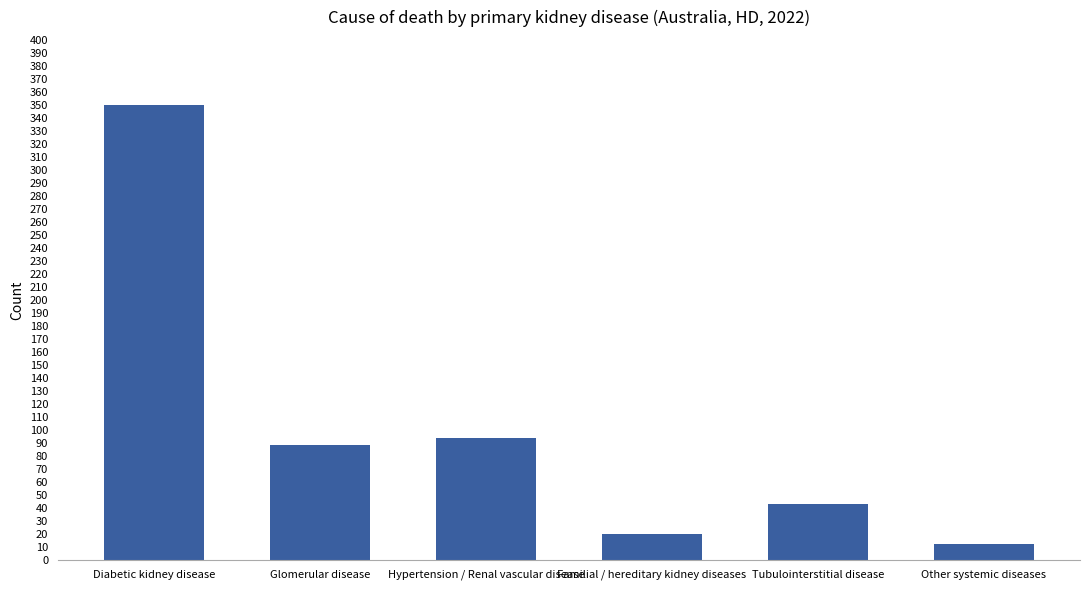

Rank the categories by value from highest to lowest.

Diabetic kidney disease, Hypertension / Renal vascular disease, Glomerular disease, Tubulointerstitial disease, Familial / hereditary kidney diseases, Other systemic diseases